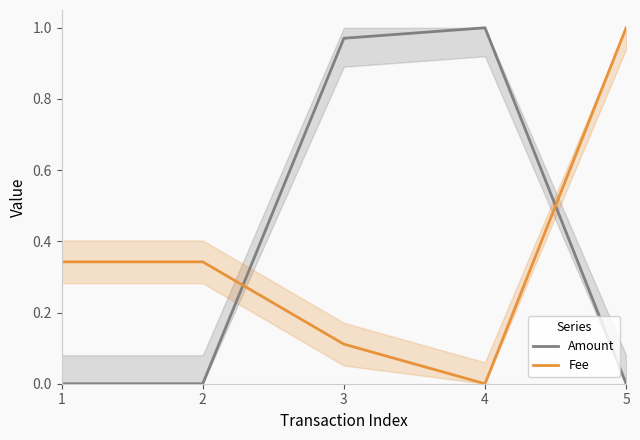

What is the difference between the second highest and minimum values in the Amount series?

1.0